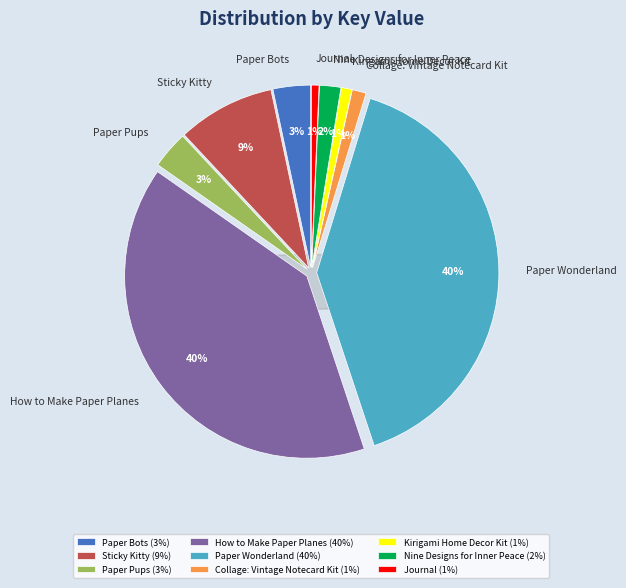

Is the sum of Paper Wonderland and How to Make Paper Planes greater than half?

Yes